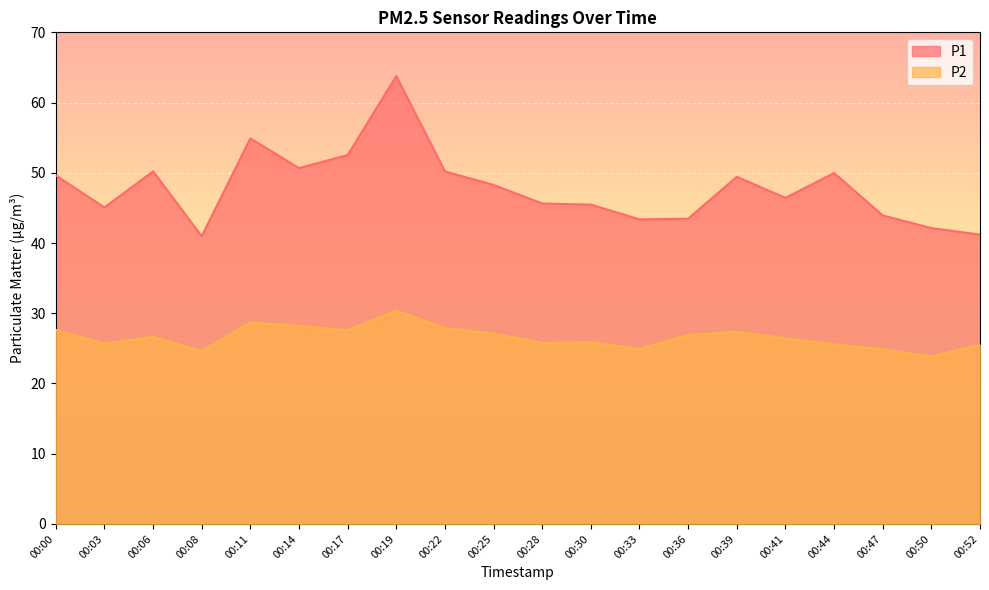

List the labels in order of P1 value, largest first.

00:19, 00:11, 00:17, 00:14, 00:06, 00:22, 00:44, 00:00, 00:39, 00:25, 00:41, 00:28, 00:30, 00:03, 00:47, 00:36, 00:33, 00:50, 00:52, 00:08